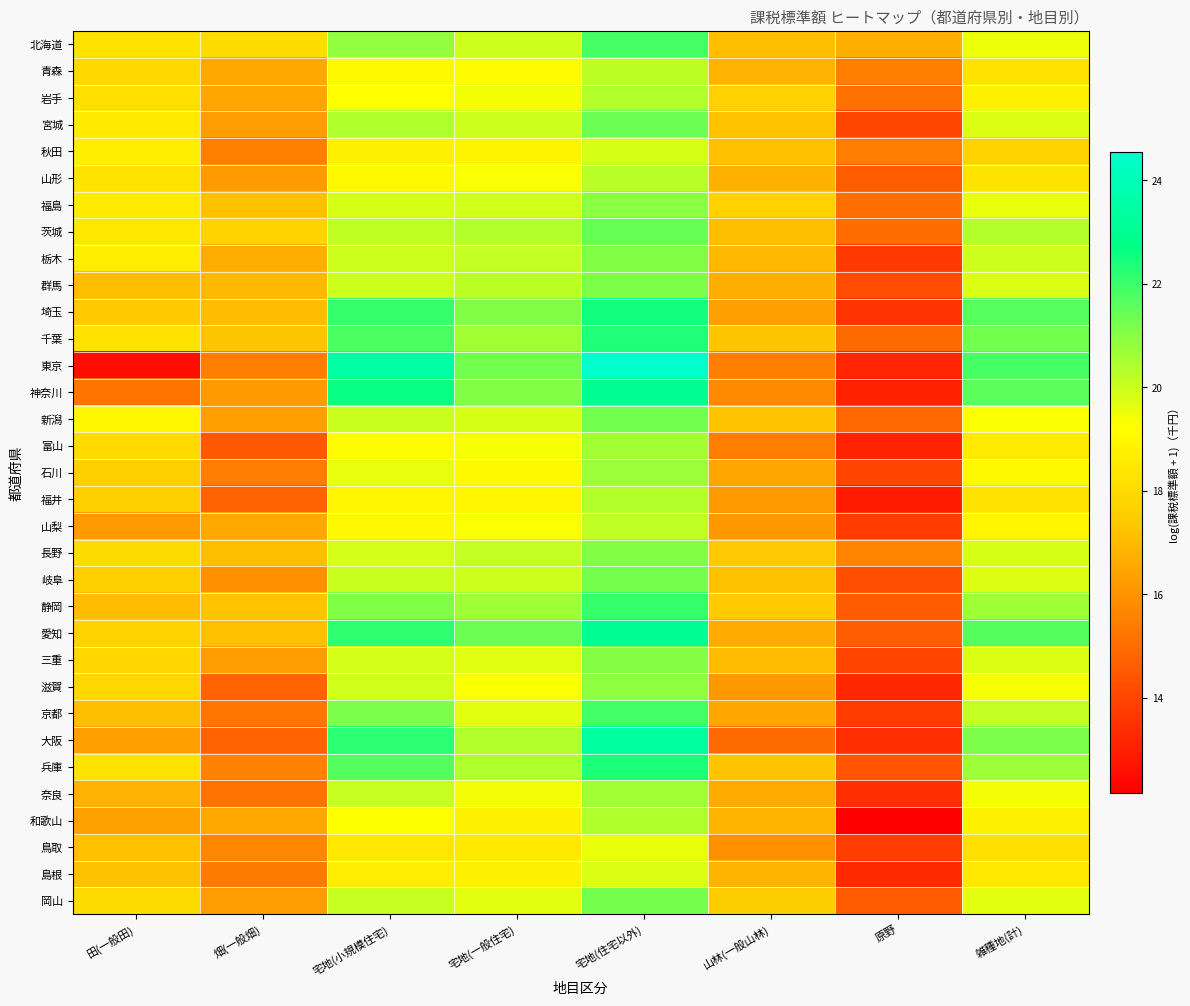

List the series in order of their peak value, highest first.

東京, 大阪, 愛知, 神奈川, 埼玉, 兵庫, 千葉, 静岡, 京都, 北海道, 茨城, 宮城, 新潟, 岐阜, 岡山, 群馬, 栃木, 長野, 三重, 福島, 滋賀, 石川, 奈良, 富山, 和歌山, 福井, 岩手, 山形, 青森, 山梨, 秋田, 島根, 鳥取